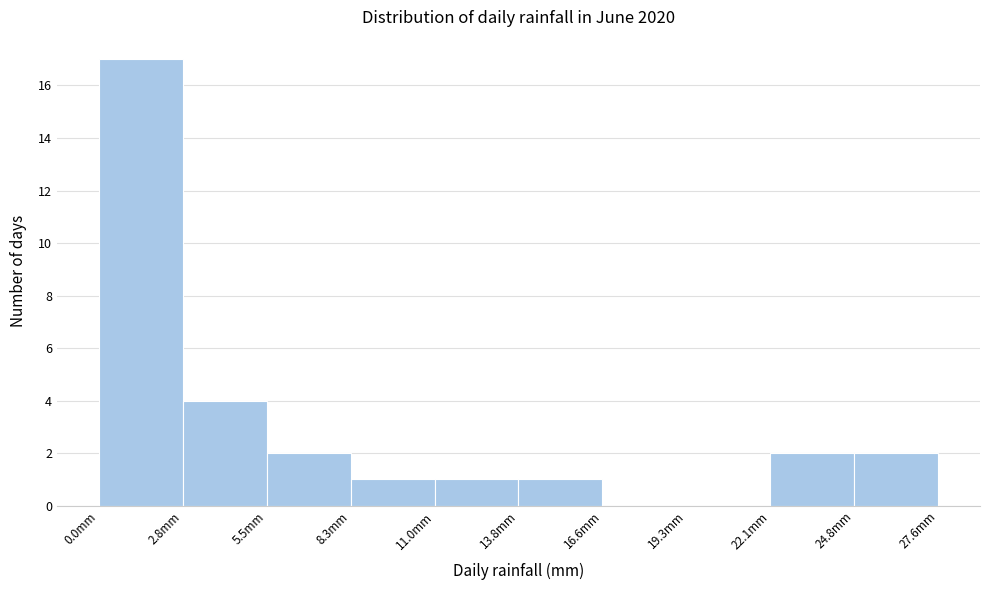

Over which range of the x-axis is the bar tallest?

0.0 to 3.0